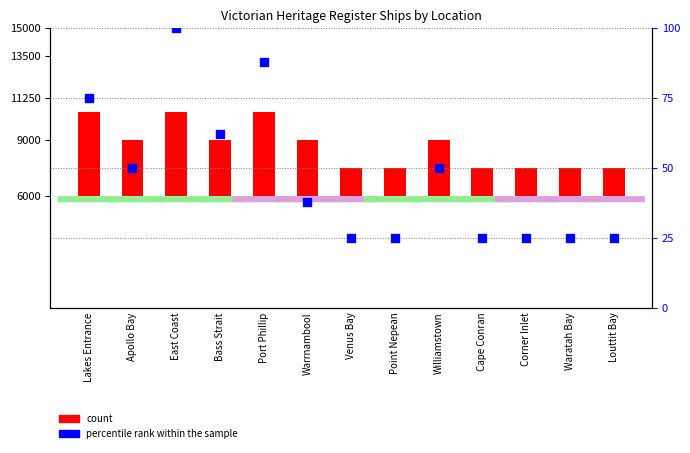

Is the value of count at Lakes Entrance greater than the value of percentile rank within the sample at Apollo Bay?

Yes